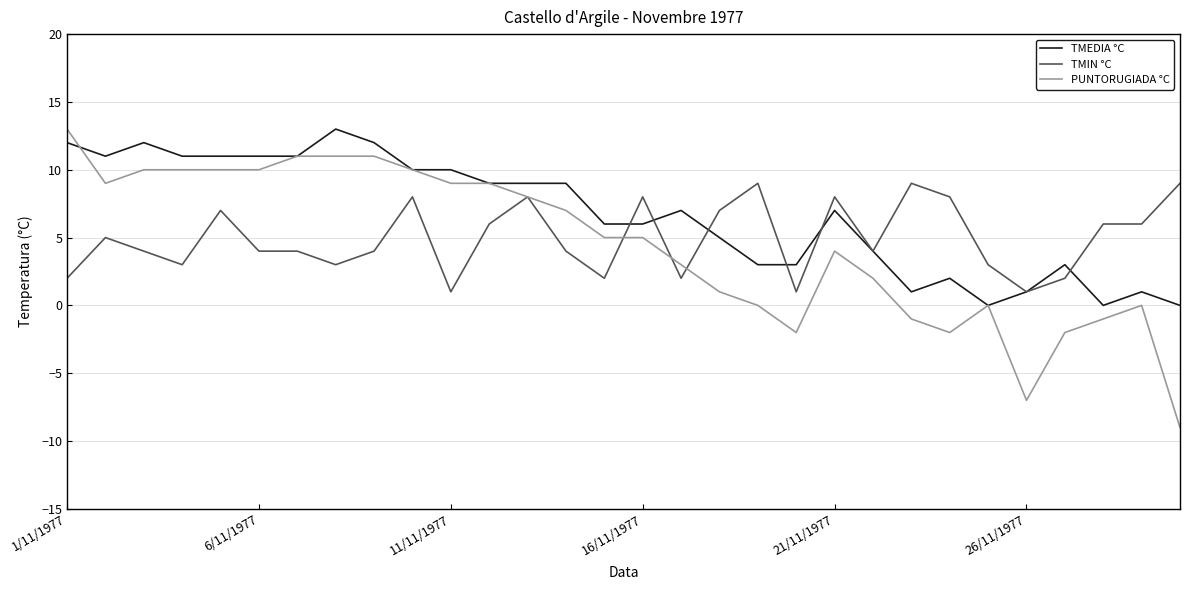

How many TMIN °C values are between 3 and 8?

20